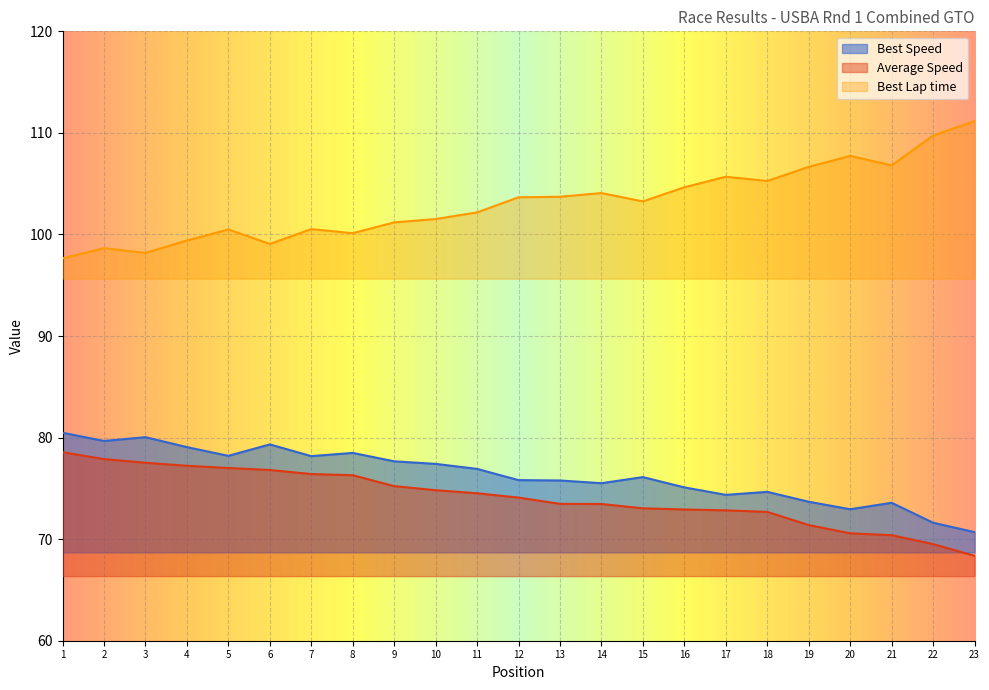

What is the difference between the maximum and minimum values in the Total Time series?

10.2